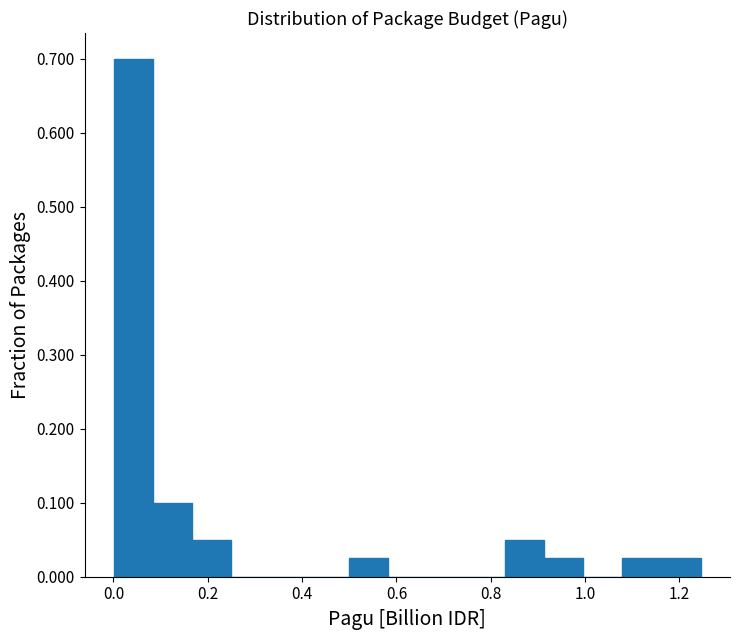

Reading left to right, list every bar in this chart as the range it spans on the x-axis followed by its height. Neither the bar edges nor the heights are printed on the chart, so give them approximately, as read against the axes.

0.00 to 0.08: 0.70
0.08 to 0.16: 0.10
0.16 to 0.24: 0.05
0.24 to 0.34: 0
0.34 to 0.42: 0
0.42 to 0.50: 0
0.50 to 0.58: 0.03
0.58 to 0.66: 0
0.66 to 0.74: 0
0.74 to 0.84: 0
0.84 to 0.92: 0.05
0.92 to 1.00: 0.03
1.00 to 1.08: 0
1.08 to 1.16: 0.03
1.16 to 1.24: 0.03